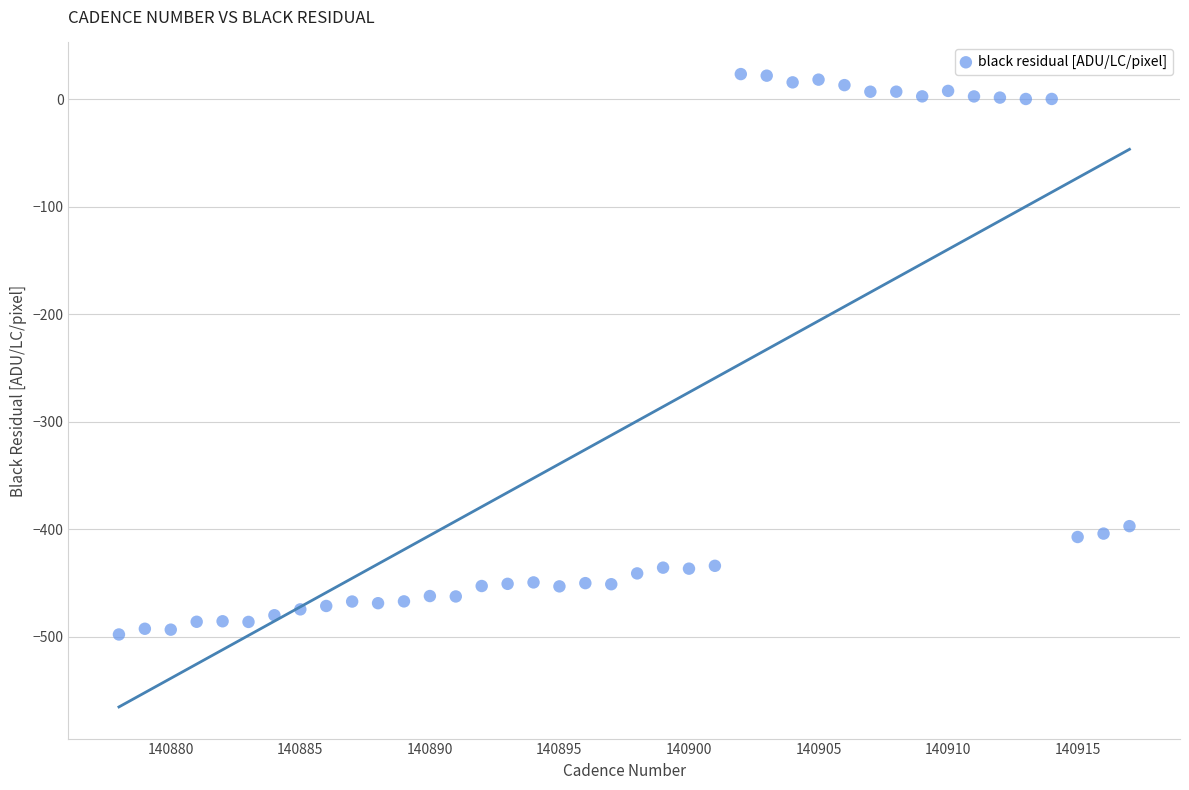

What Y value in the scatter plot is closest to -237?

-397.1